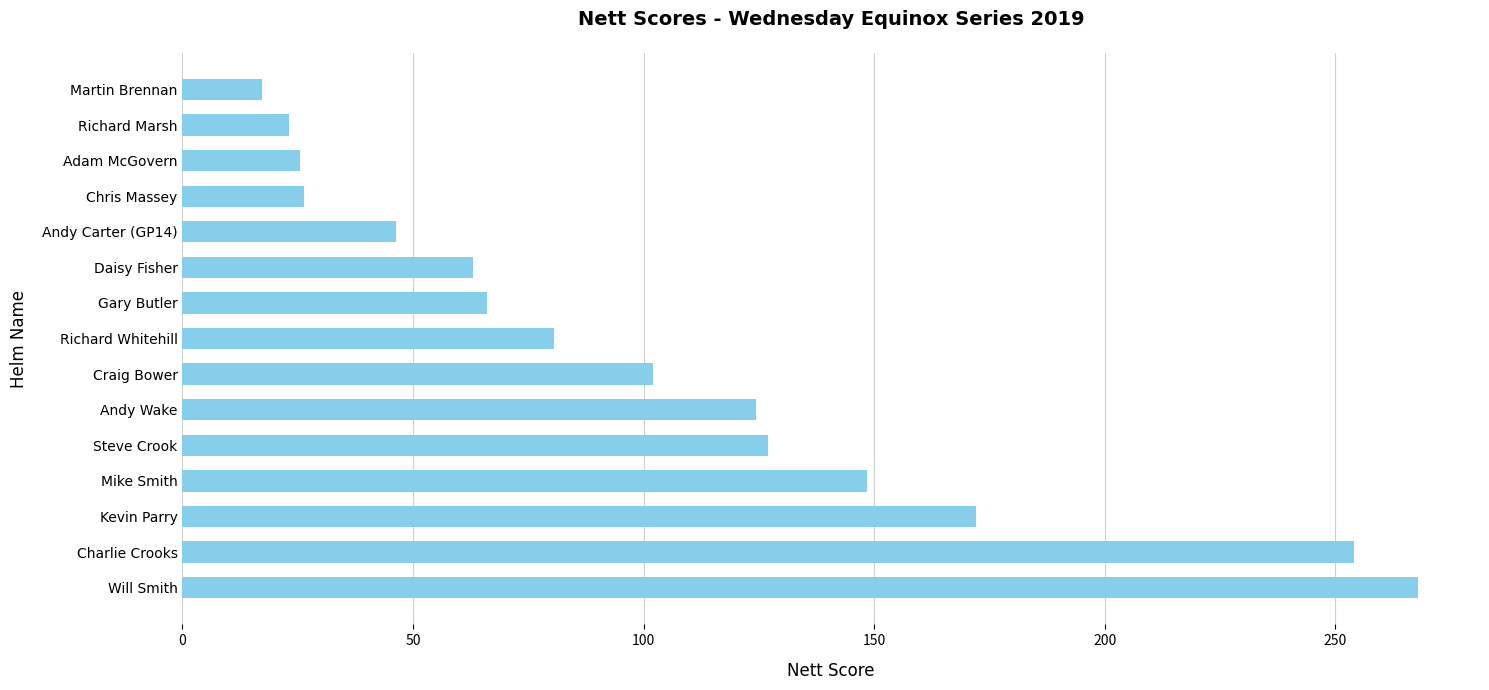

Count the number of data series in this chart.

1